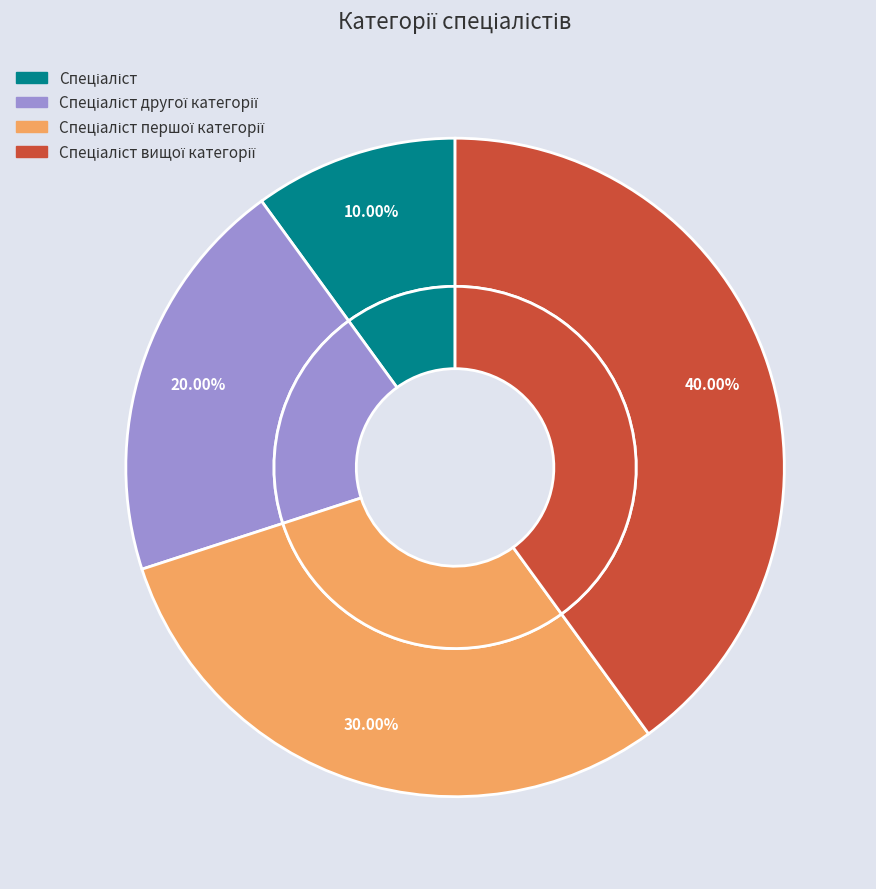

To the nearest percent, what is the average slice percentage?

25%